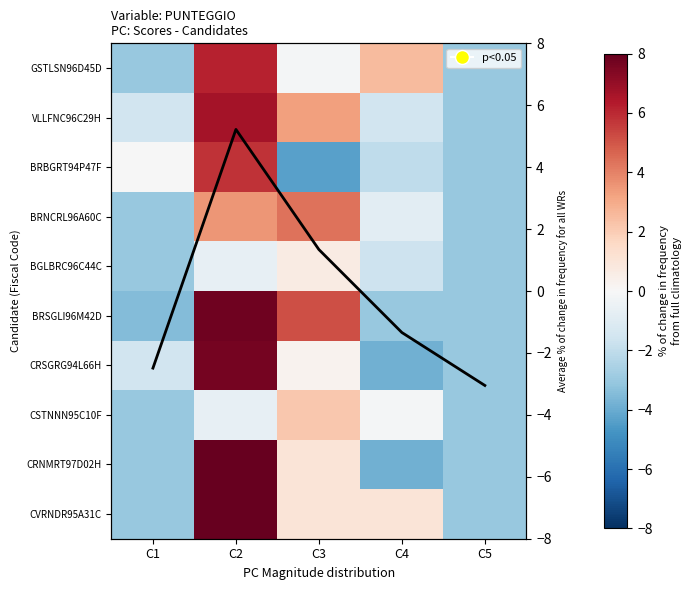

Rank the categories by CVRNDR95A31C value from highest to lowest.

C2, C3, C4, C1, C5